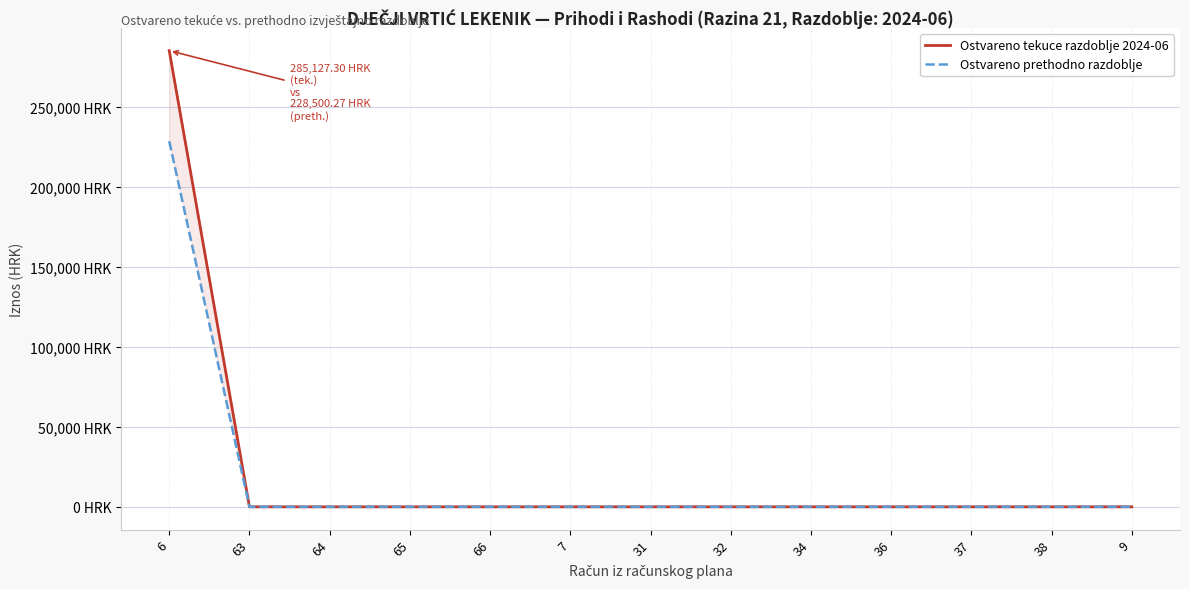

At 7, list the series in order from smallest to largest.

Ostvareno tekuce razdoblje 2024-06, Ostvareno prethodno razdoblje